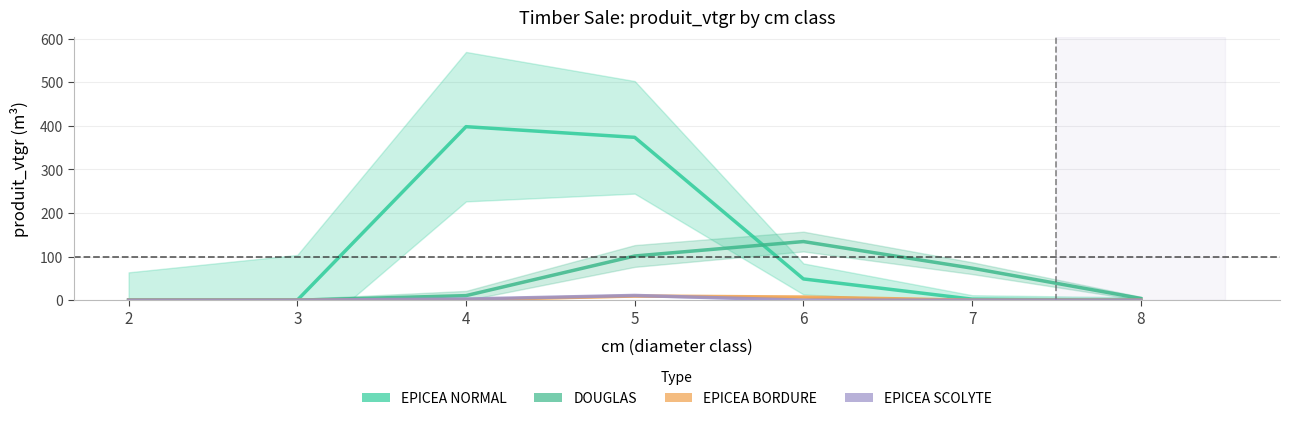

Reading left to right, what are all the values shown in this chart?

EPICEA NORMAL: 0.0	0.0	398.2	373.7	48.7	2.3	0.0
DOUGLAS: 0.0	0.0	10.4	101.4	134.5	73.4	3.9
EPICEA BORDURE: 0.0	0.0	0.9	9.5	7.1	0.0	0.0
EPICEA SCOLYTE: 0.0	0.0	2.6	10.8	0.0	0.0	0.0